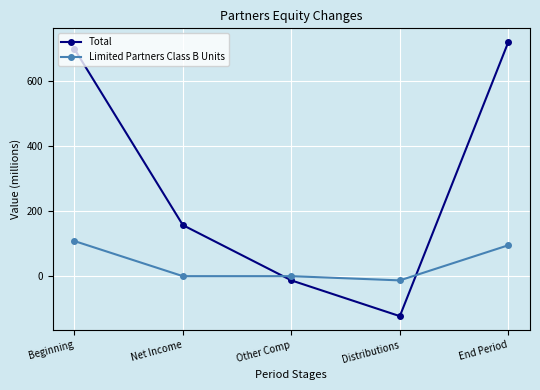

The Limited Partners Class B Units series shows 166 at Beginning. True or false?

False